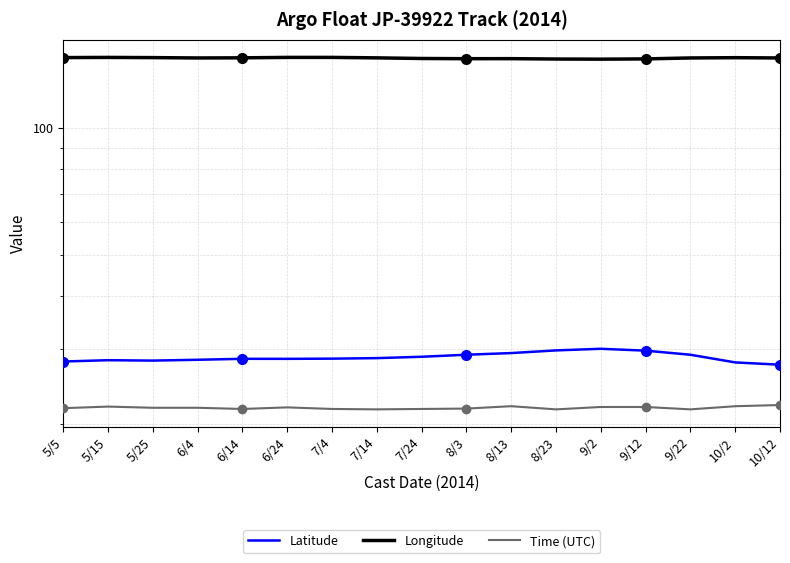

The Time (UTC) series shows 21.7 at 7/4. True or false?

True